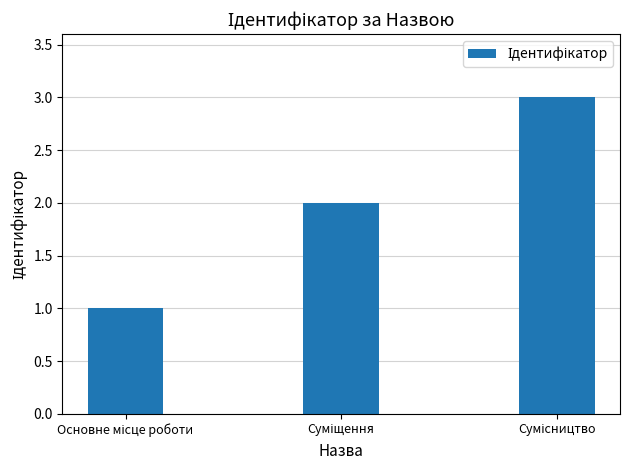

How many values are below 2?

1